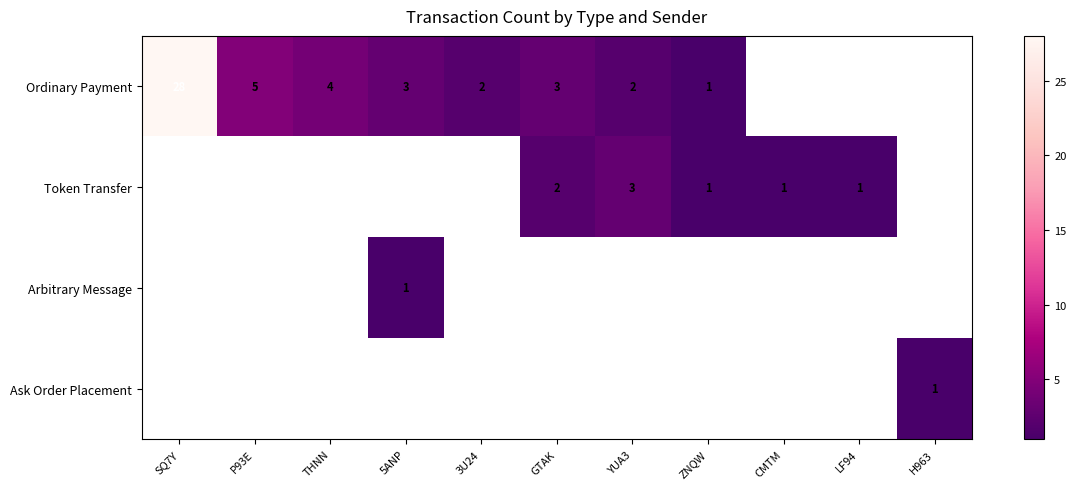

True or false: Ordinary Payment has a value of 0 at ZNQW.

False